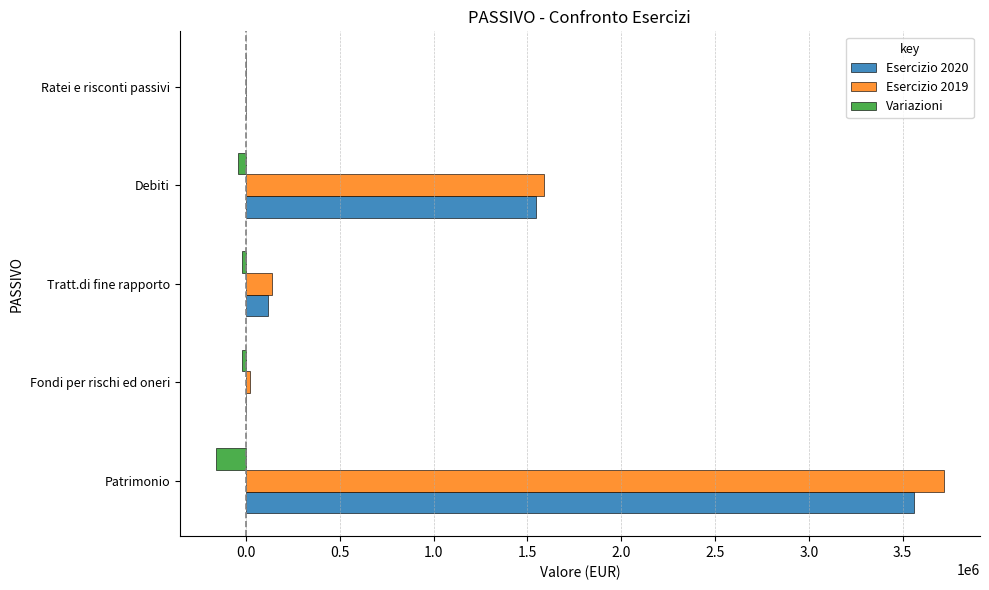

What are all the series names shown in the legend?

Esercizio 2020, Esercizio 2019, Variazioni